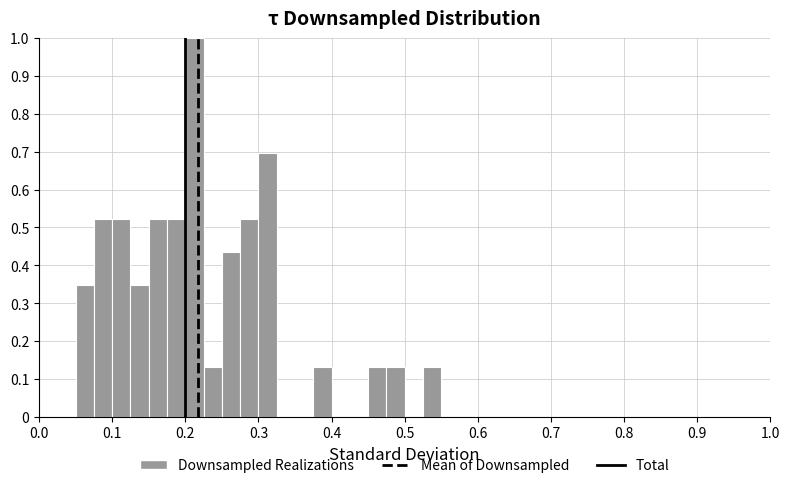

Read against the x-axis, roughly where is the centre of the tallest bar?

0.21